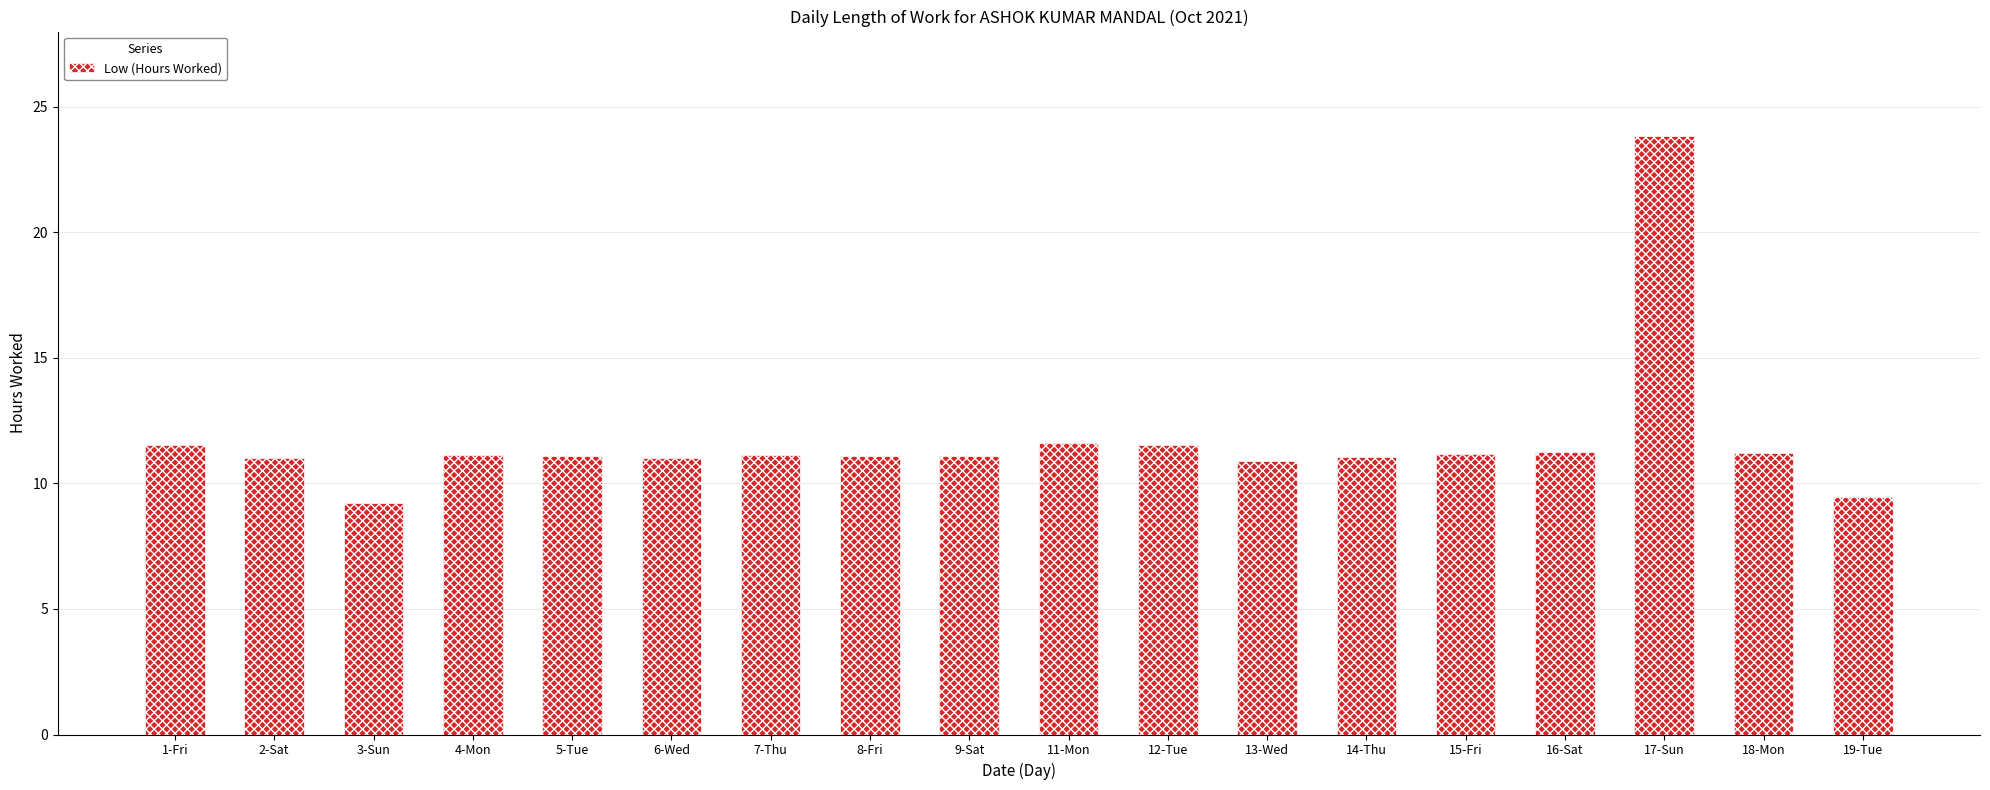

What is the smallest value displayed?

9.2